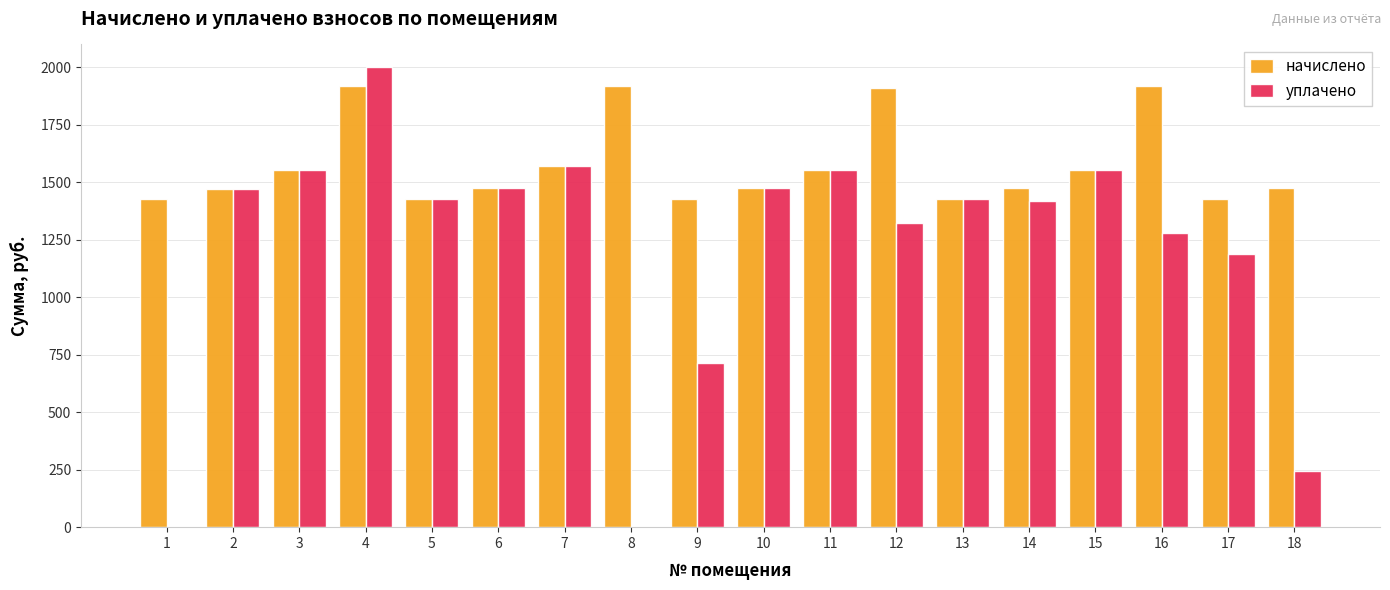

Is the value of уплачено at 5 greater than the value of начислено at 12?

No